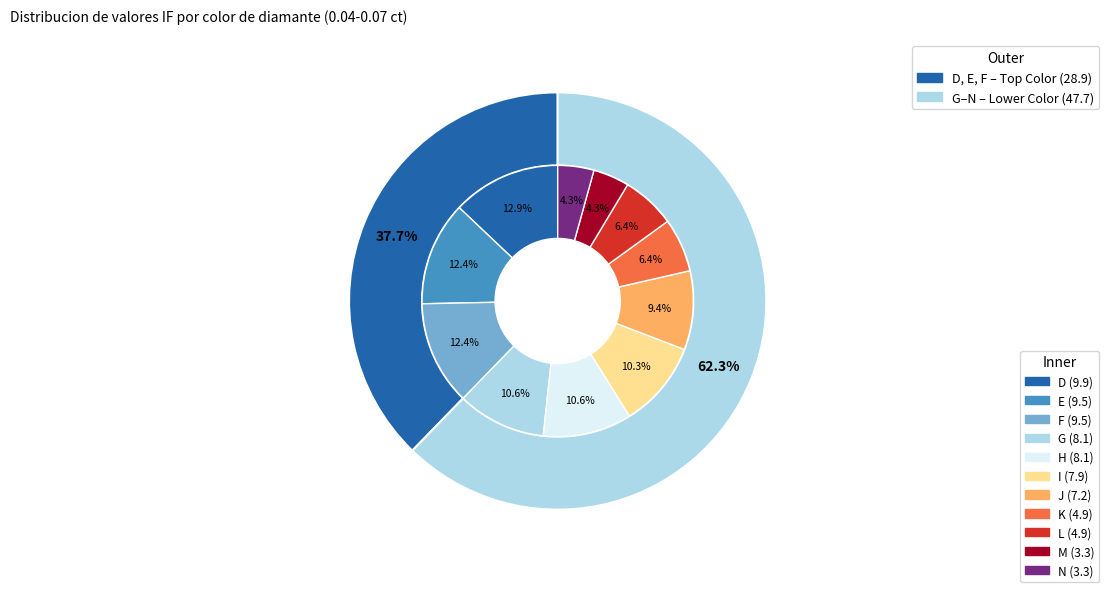

Between I and J, which is larger?

I